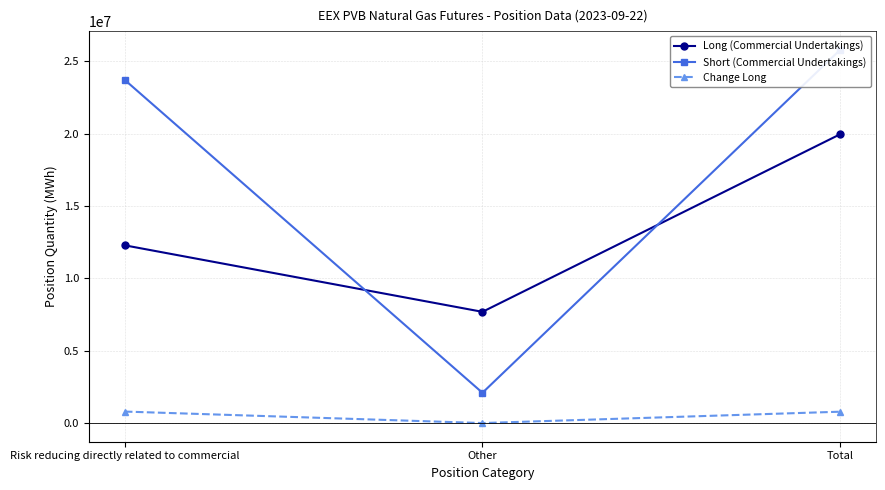

How many values in Change Long are above zero?

2